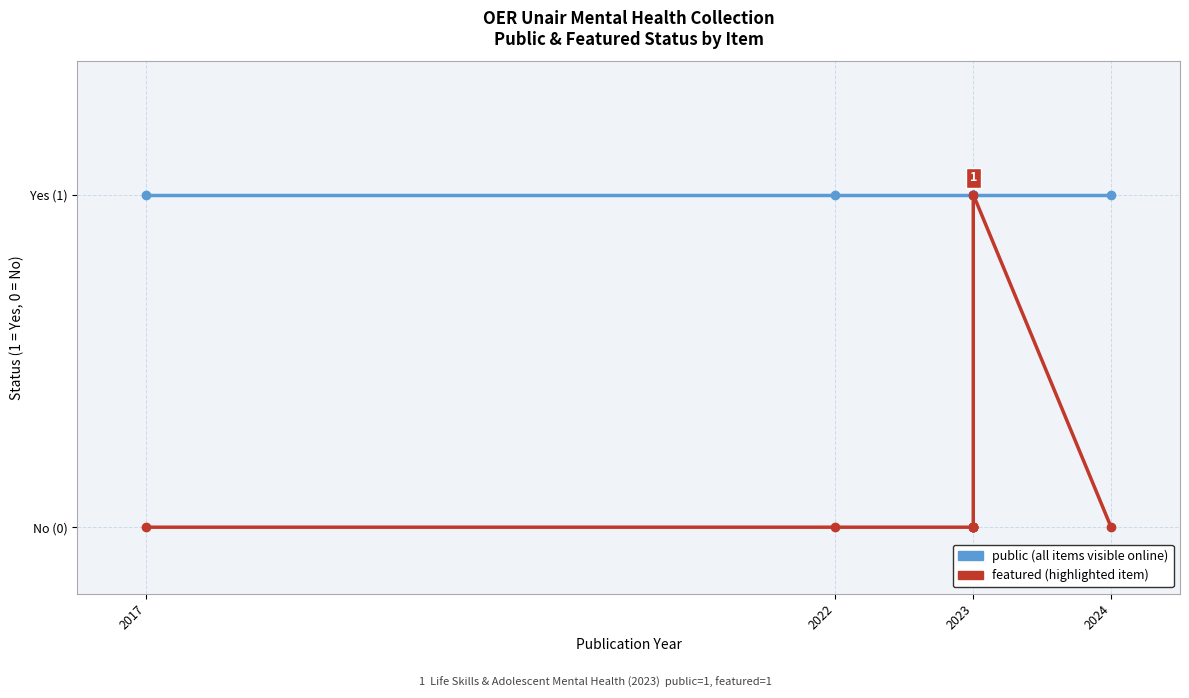

What are all the series names shown in the legend?

public, featured